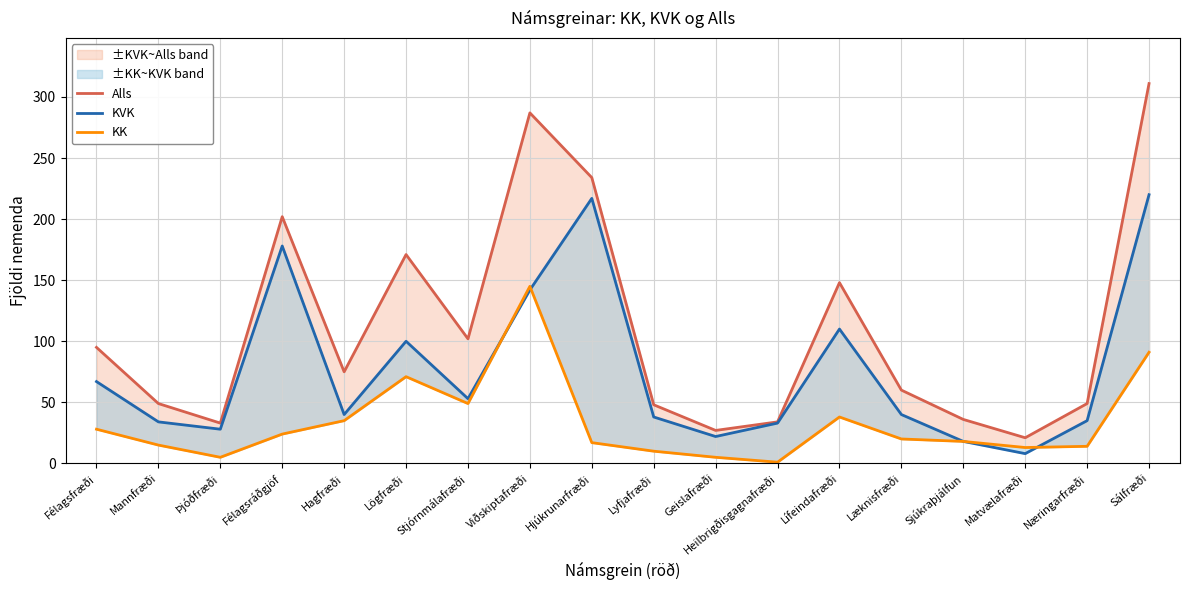

Where does the Alls series first go above 75?

Félagsfræði